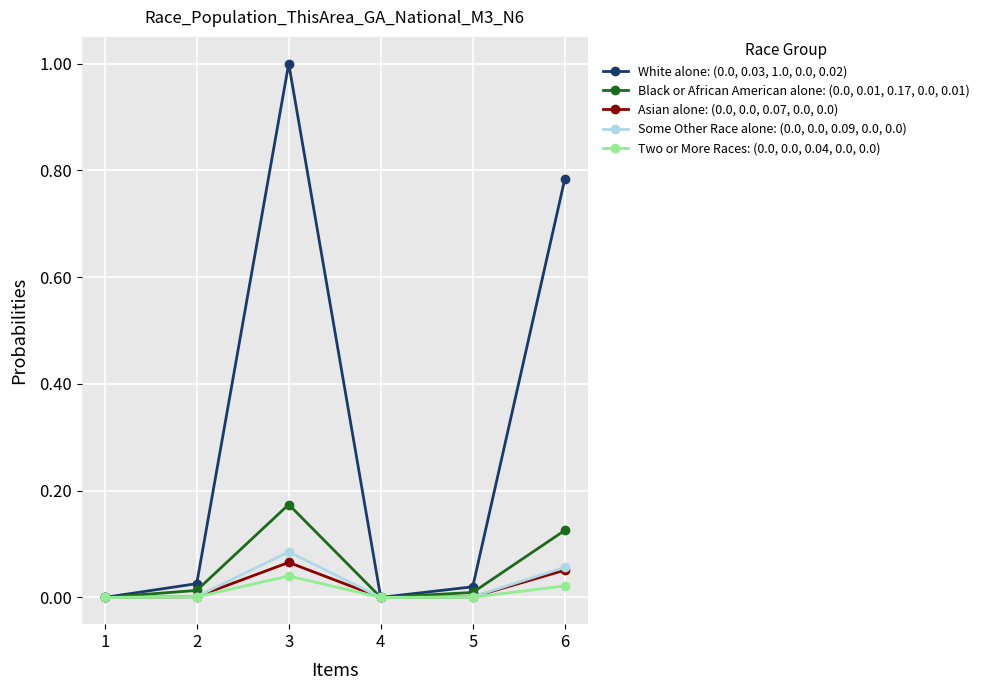

What is the total value across all series at 3?

1.4